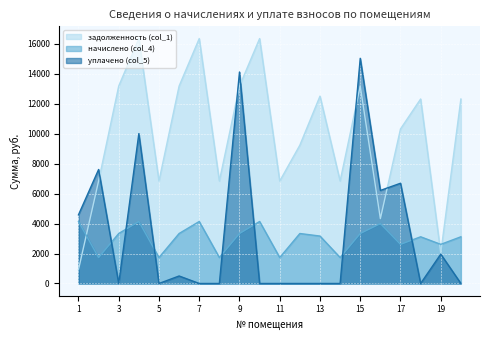

At how many categories does at least one series exceed 3212?

19